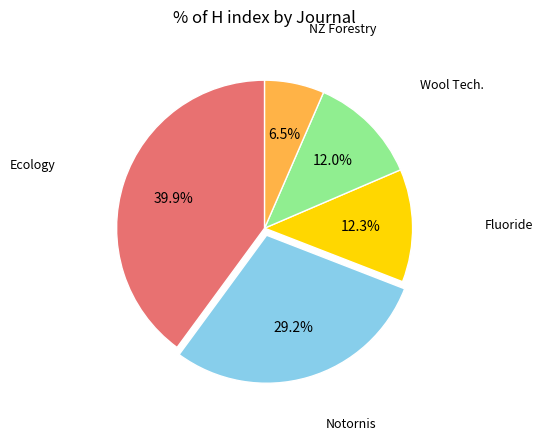

How many segments does this pie chart have?

5